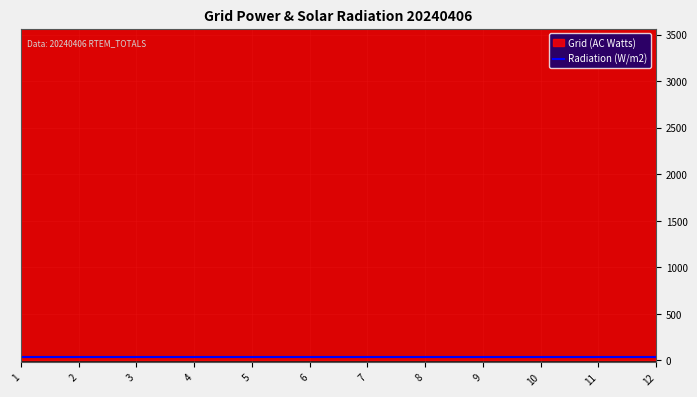

Reading left to right, transcribe all the data shown in this chart.

Grid (AC Watts): 1=4029.0	2=4029.0	3=4029.0	4=4029.0	5=4029.0	6=4029.0	7=4029.0	8=4029.0	9=4029.0	10=4029.0	11=4029.0	12=4029.0
Radiation (W/m2): 1=31.8	2=31.8	3=31.8	4=31.8	5=31.8	6=31.8	7=31.8	8=31.8	9=31.8	10=31.8	11=31.8	12=31.8